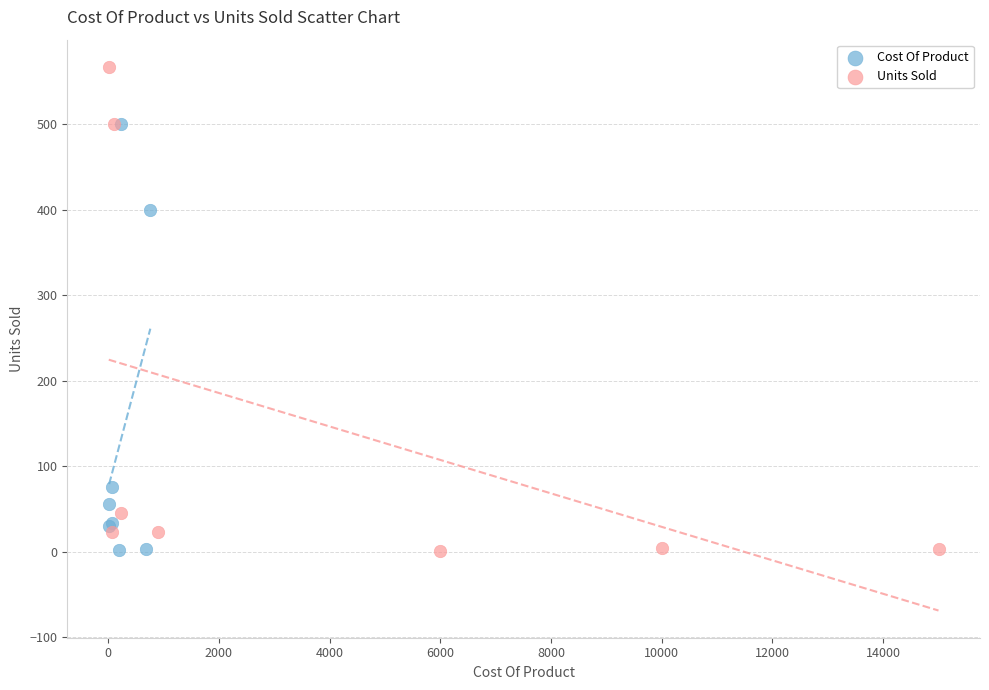

Which series has the largest Y range (max minus min)?

Units Sold